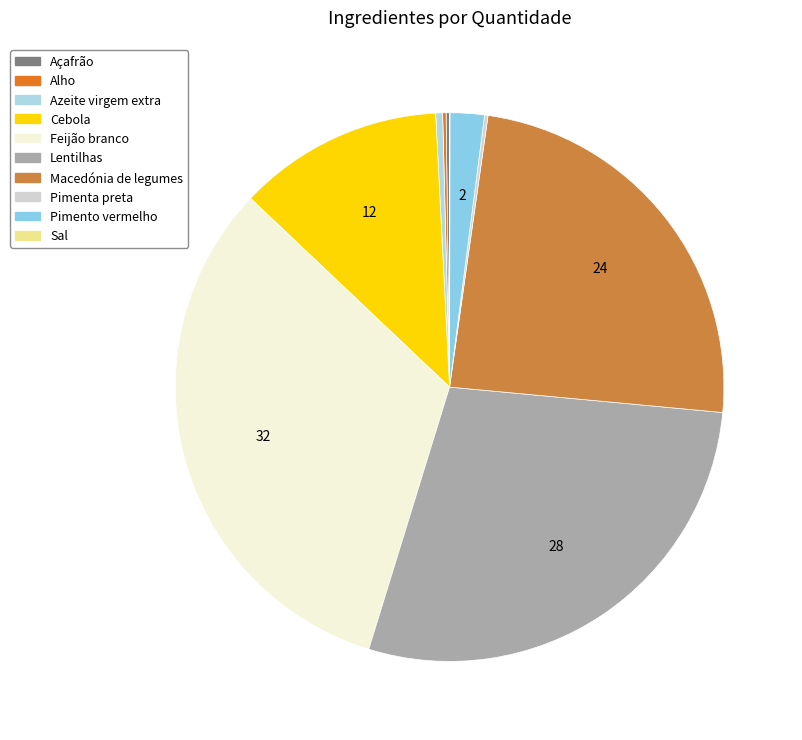

To the nearest percent, what is the average slice percentage?

10%